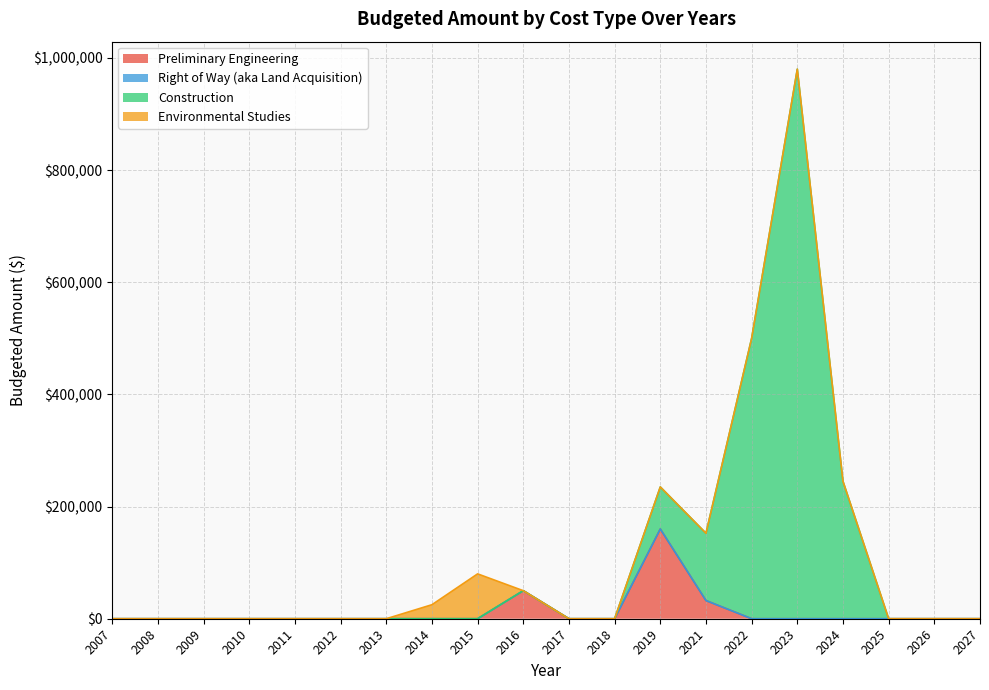

Does the chart have visible grid lines?

Yes